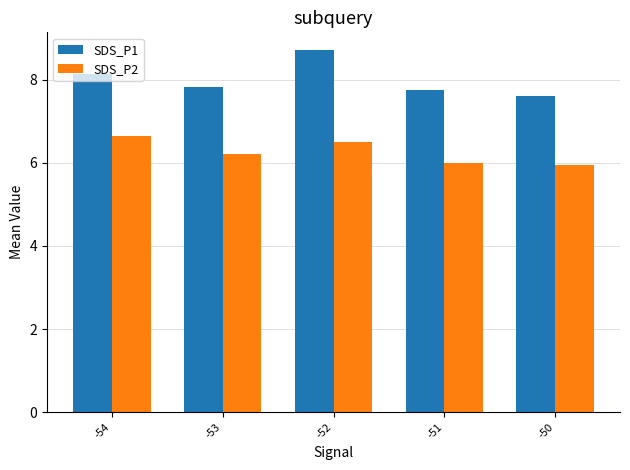

How many groups of bars are there?

5